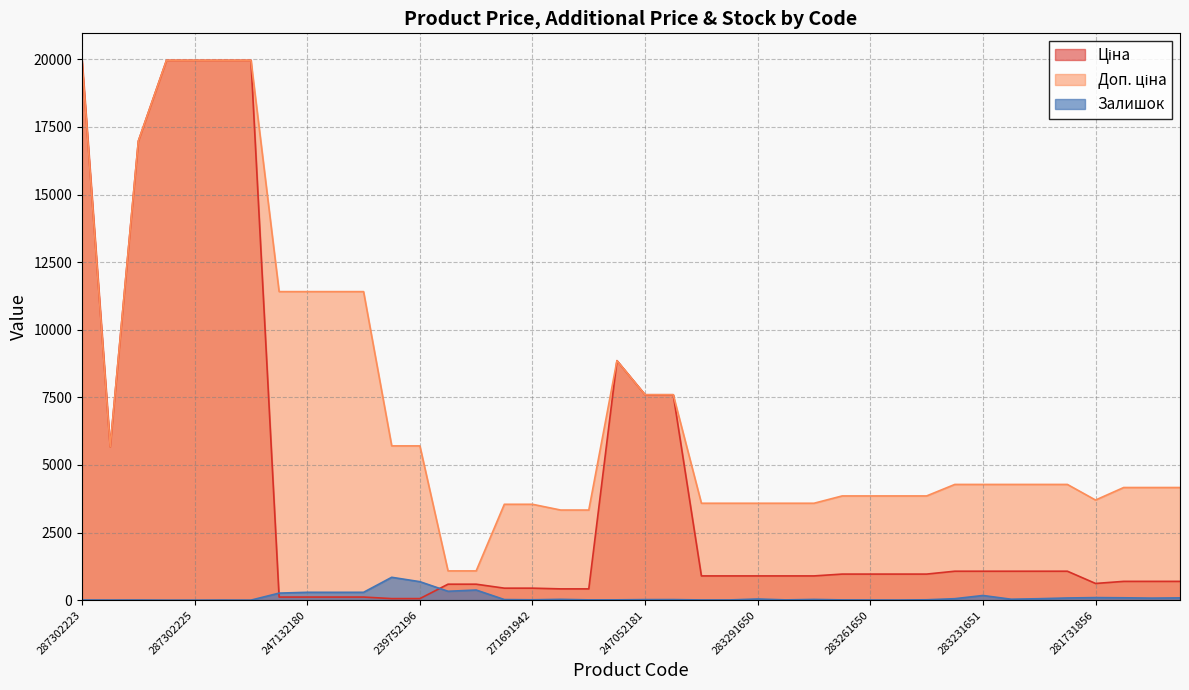

In Ціна, how many points are lower than both neighbors (excluding endpoints)?

2